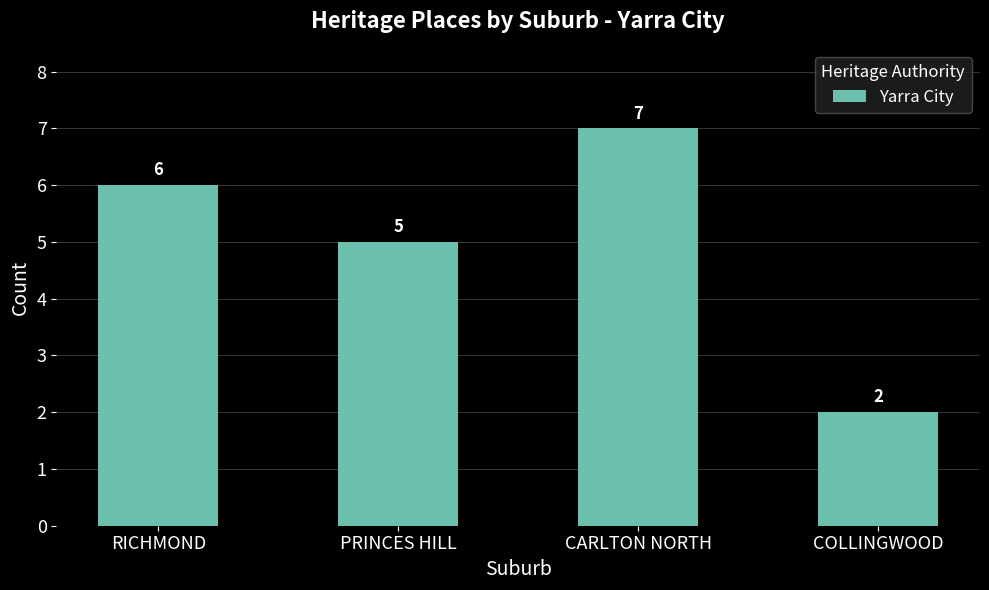

What is the difference between the maximum and minimum values?

5